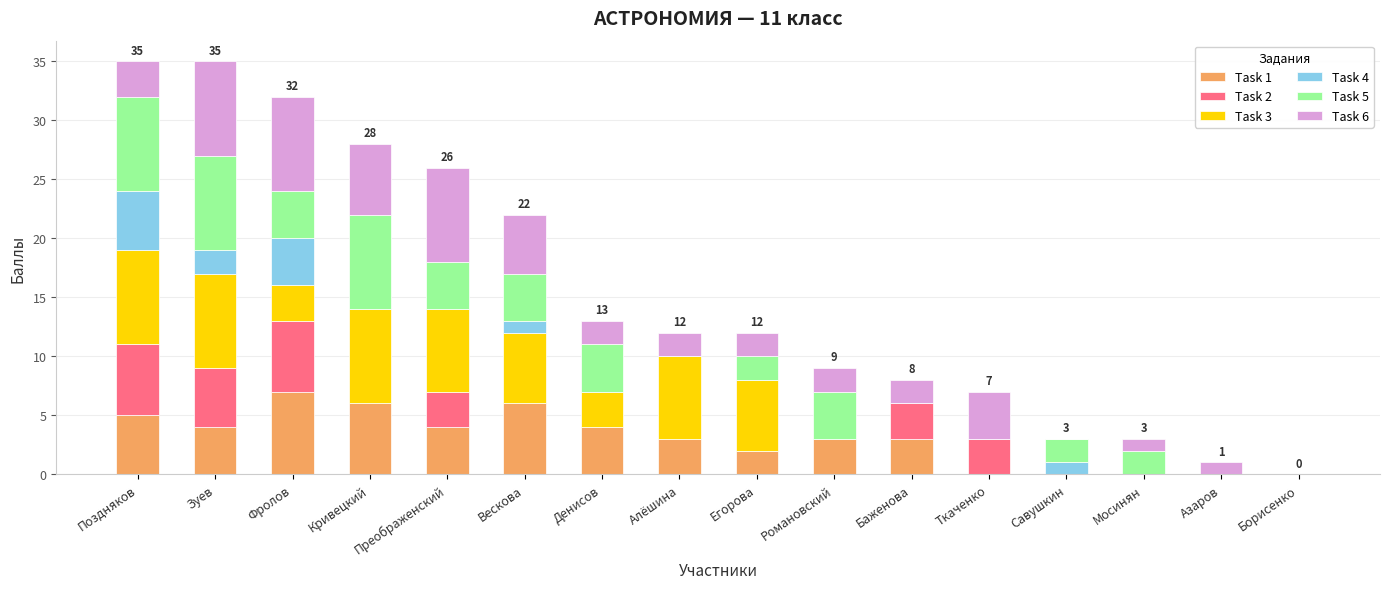

Which category has the highest value in the Task 1 series?

Фролов